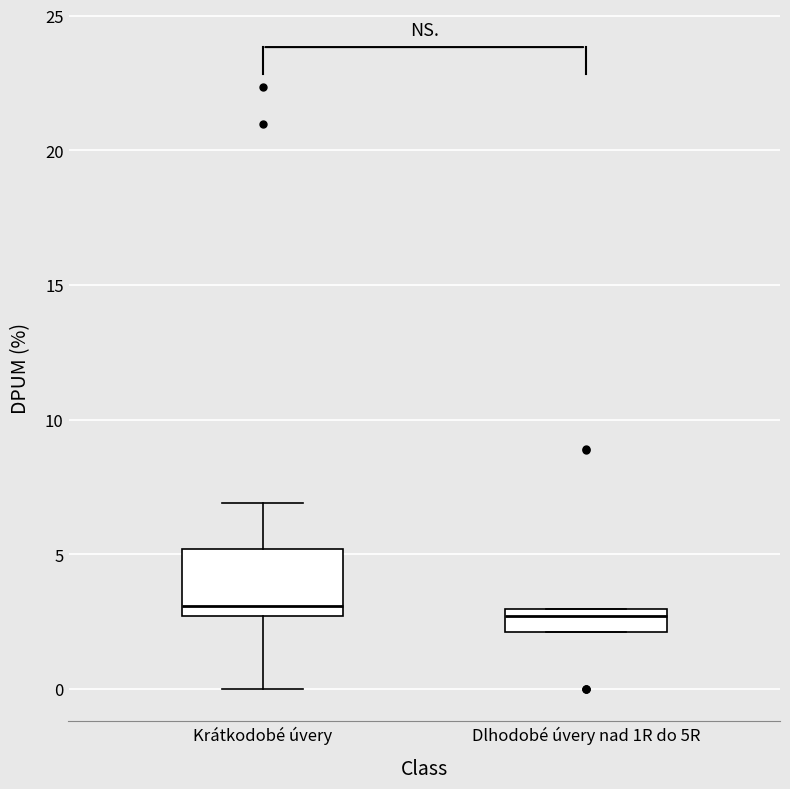

Reading left to right, transcribe this box plot: for each box, give where its median line is, the range the box spans, and where its two whiskers end, as read against the y-axis. The values are not printed on the chart, so give them approximately, as read against the axis.

Krátkodobé úvery: median 3.0, box 2.5 to 5.0, whiskers 0.0 to 7.0
Dlhodobé úvery nad 1R do 5R: median 2.5, box 2.0 to 3.0, whiskers 2.0 to 3.0